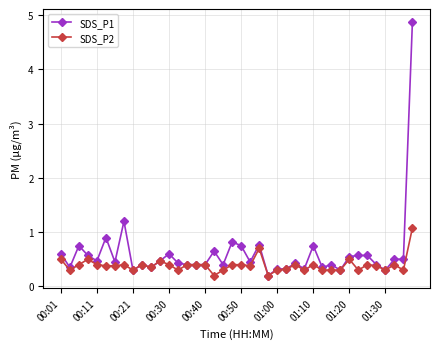

Which series has the widest spread of values?

SDS_P1